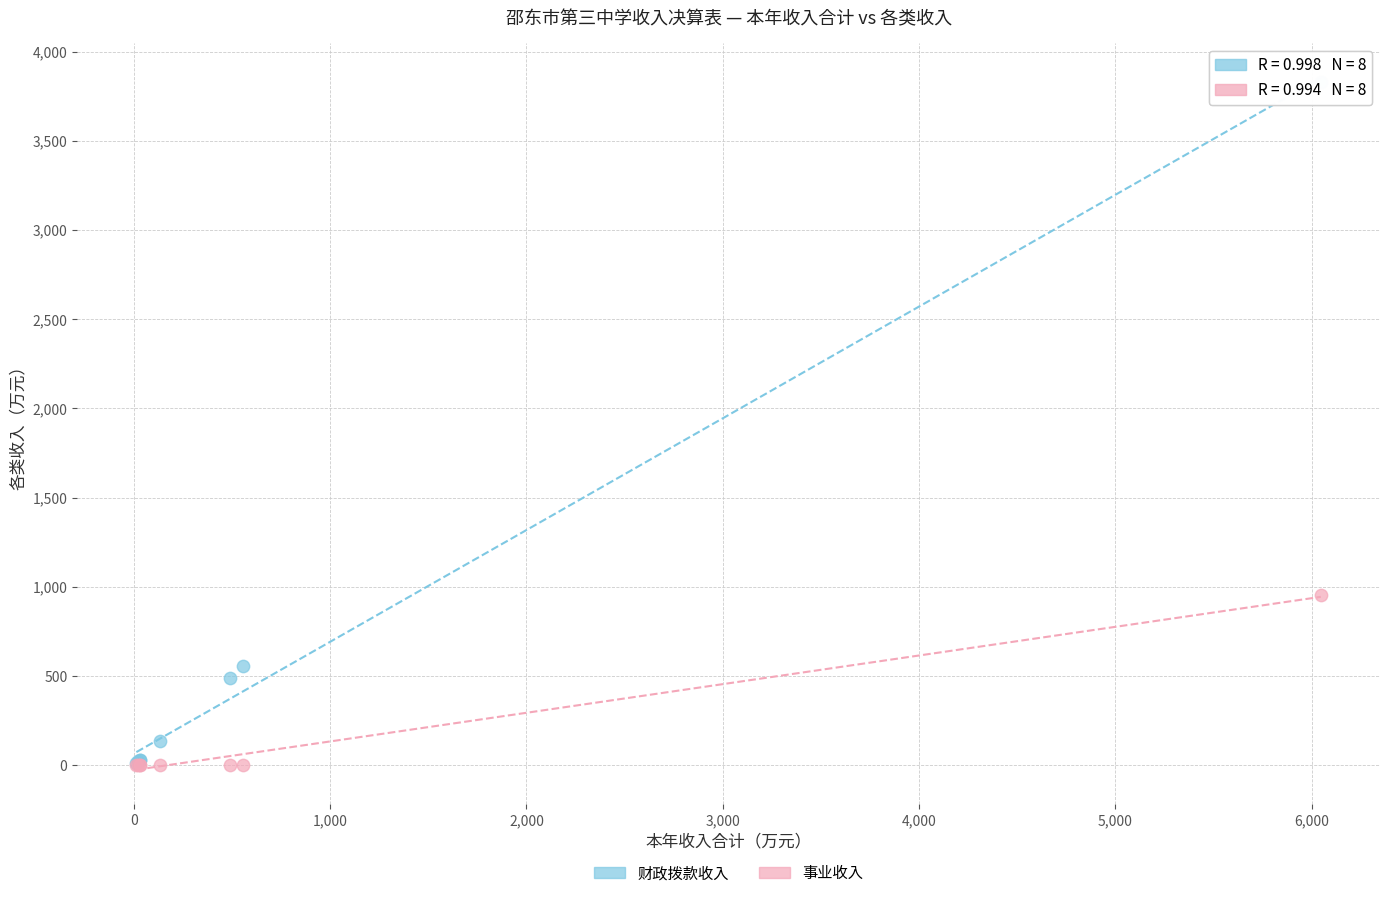

In the 财政拨款收入 series, what Y value is closest to 1921?

554.9